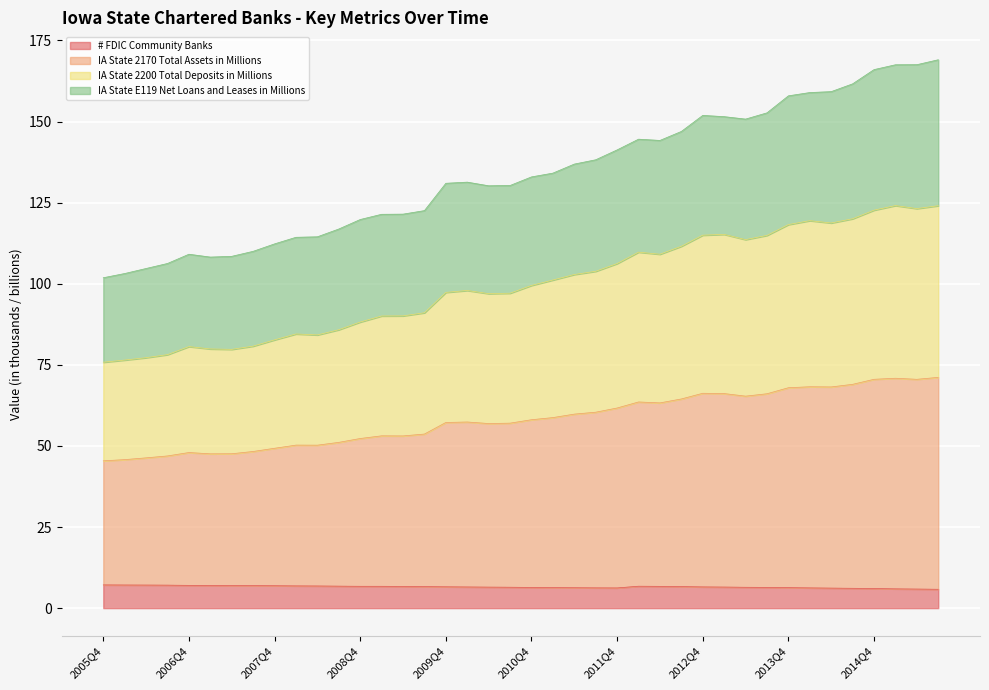

Does the chart display data point markers on the line(s)?

No